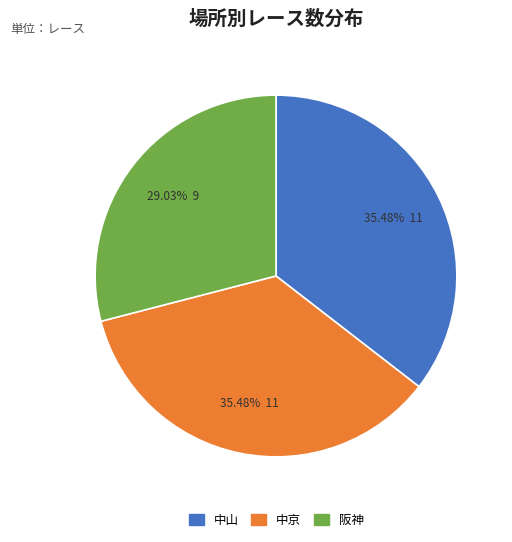

Is 中山 the majority of the pie?

No